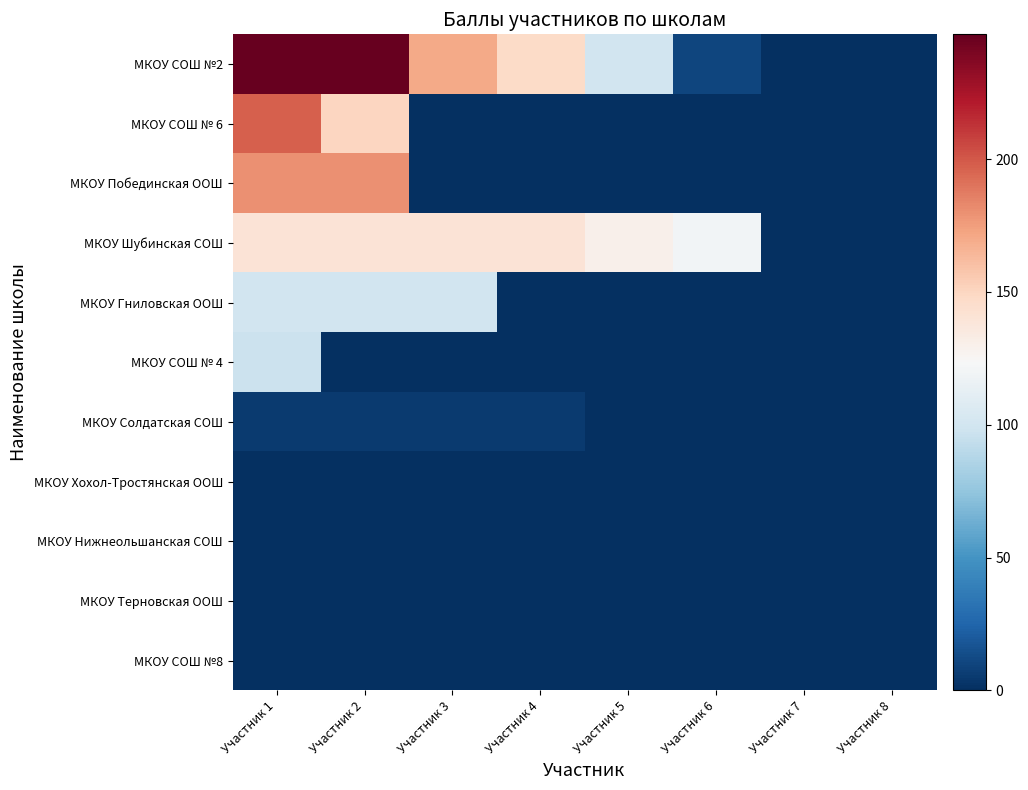

What is the spread (max minus min) of values at Участник 1?

247